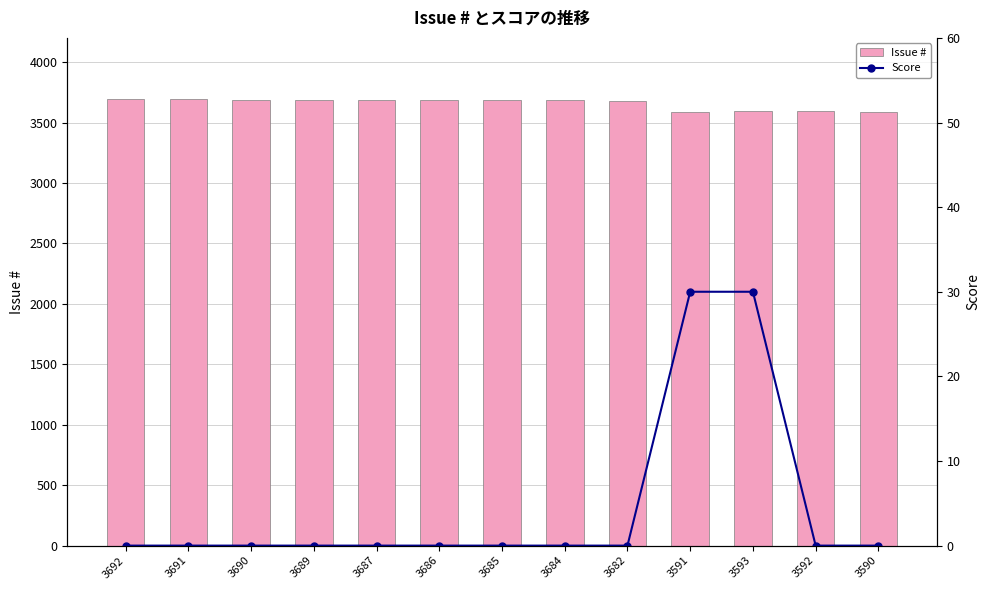

The value of Score at 3692 is 20. True or false?

False